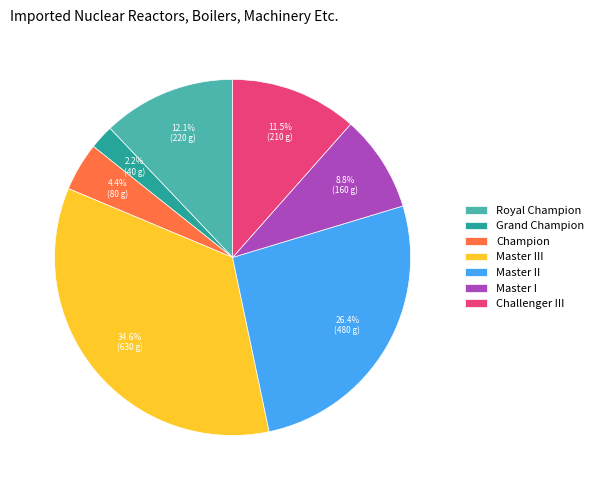

Which category has the biggest portion of the pie?

Master III